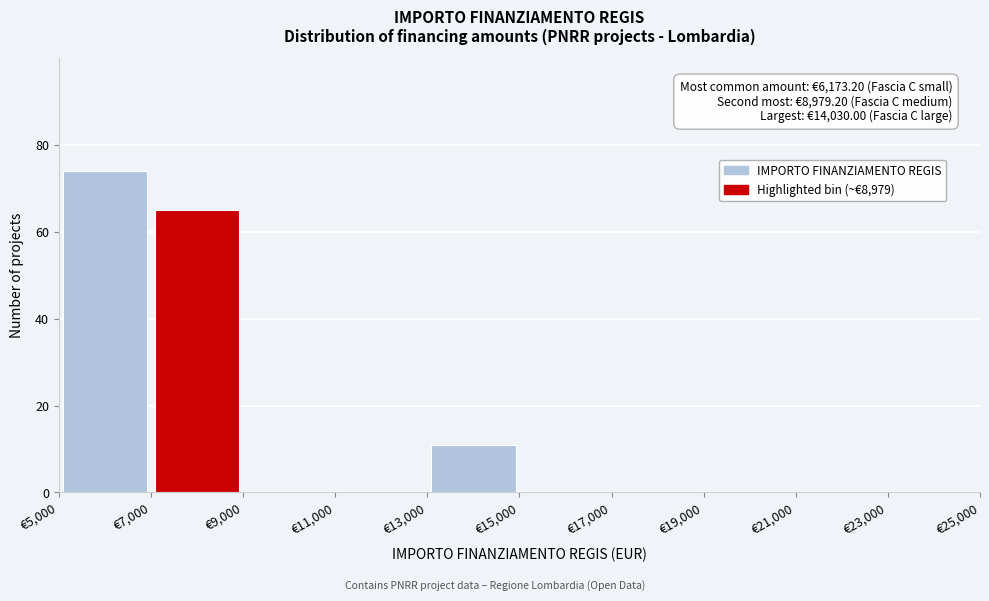

Which range on the x-axis has the tallest bar?

5000 to 7000